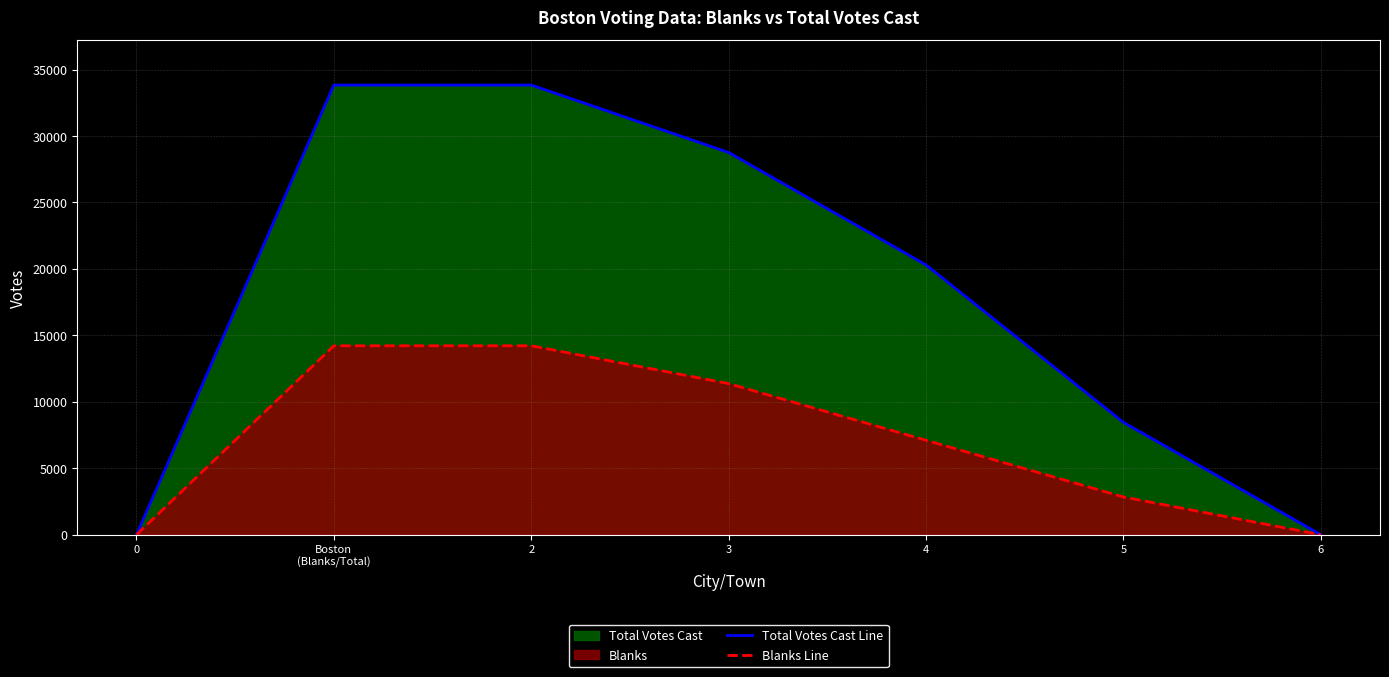

Count the Total Votes Cast Line values in the range 0 to 33833.

7